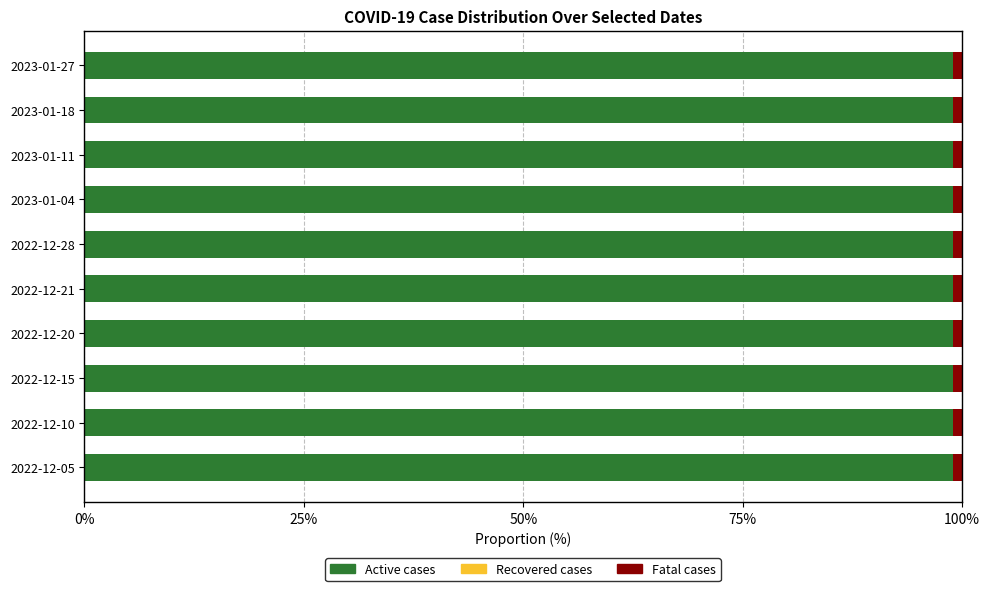

What is the maximum value for Active cases?

99.0